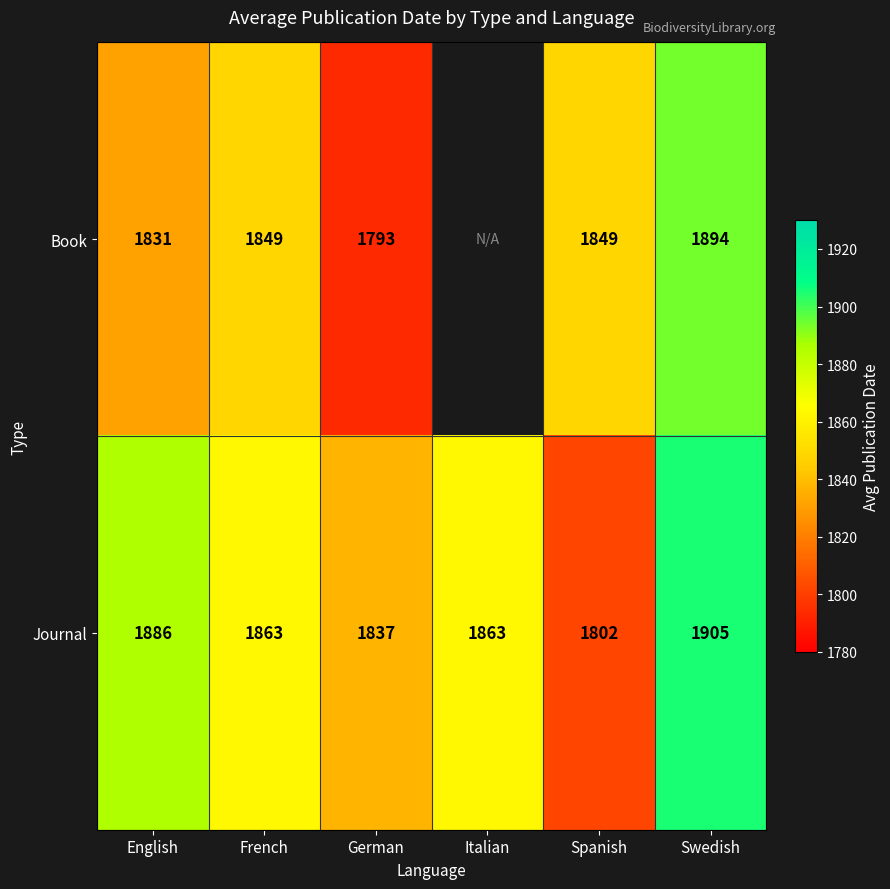

At which category is the sum across all series the highest?

Swedish